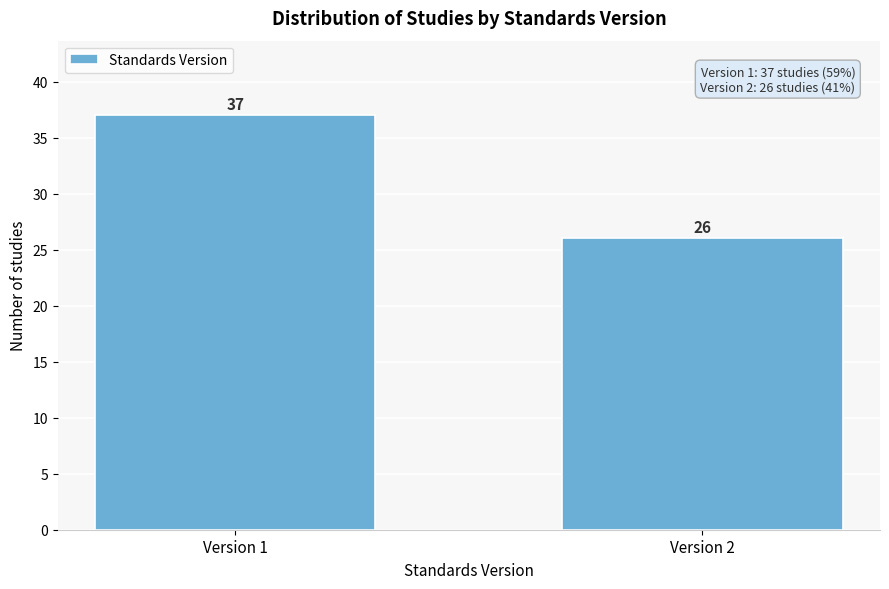

Reading right to left, transcribe all the data shown in this chart.

Version 2=26	Version 1=37